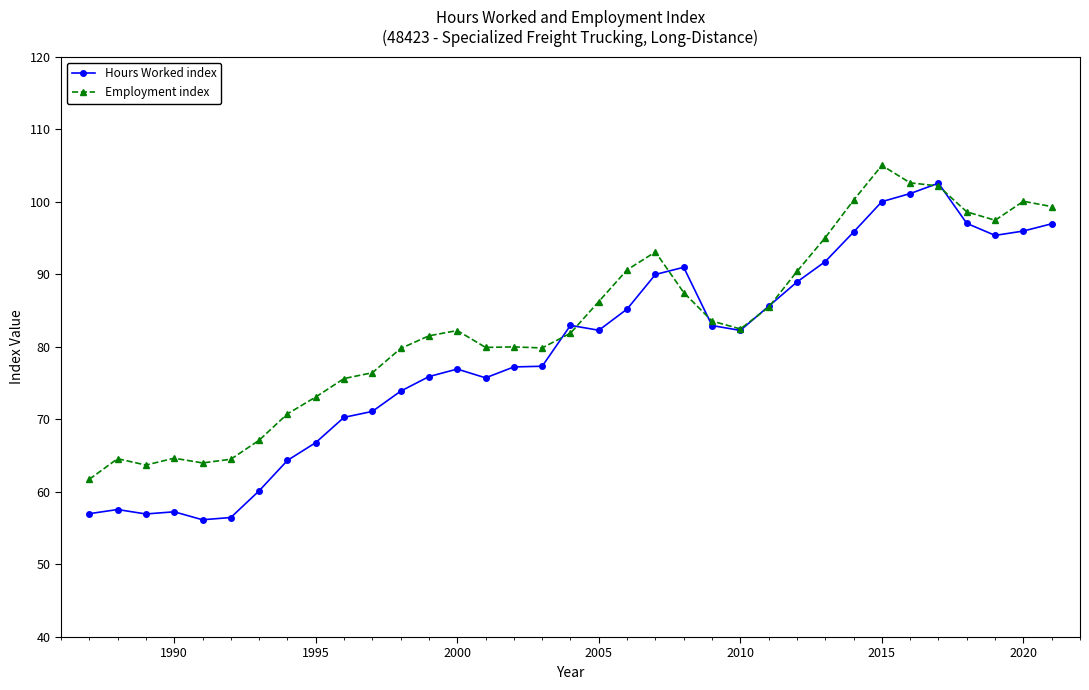

True or false: Employment index has more than 2 interior local peaks.

True